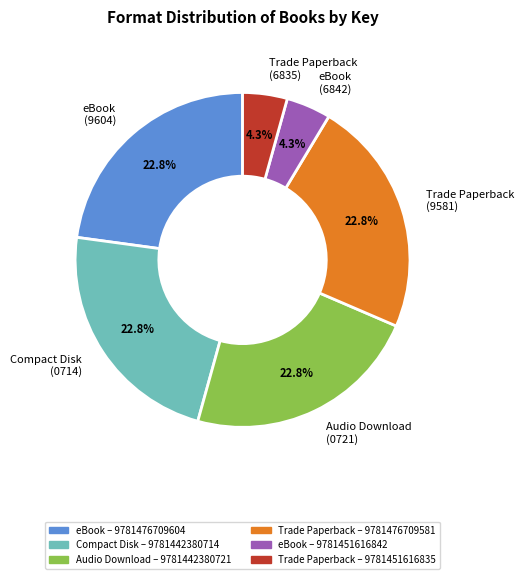

How many segments does this pie chart have?

6